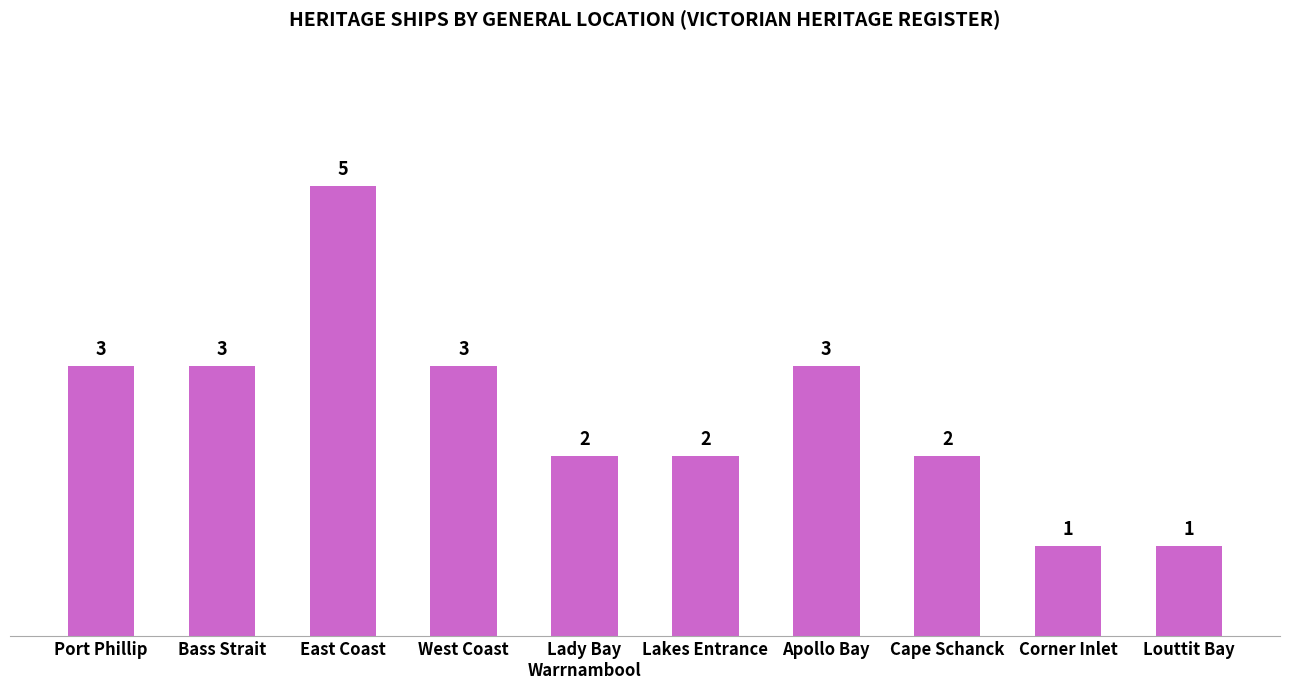

True or false: the data shows 5 at East Coast.

True